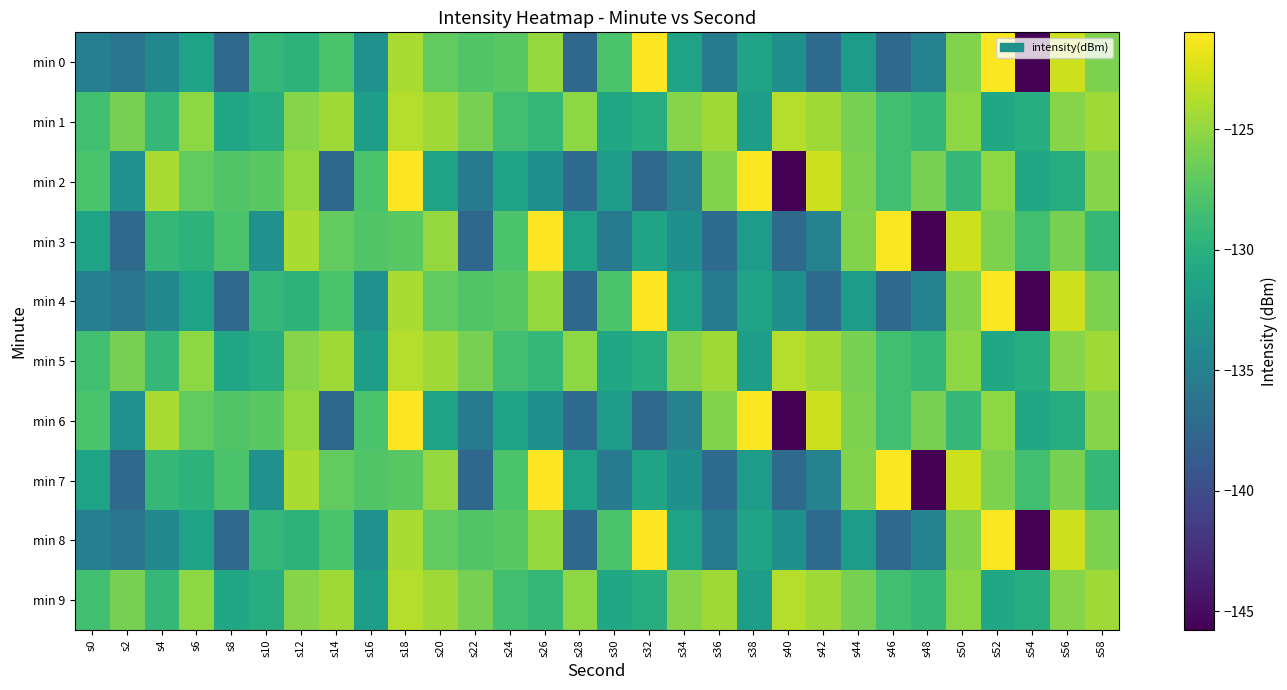

What is the difference between the highest and lowest values at s0?

7.1